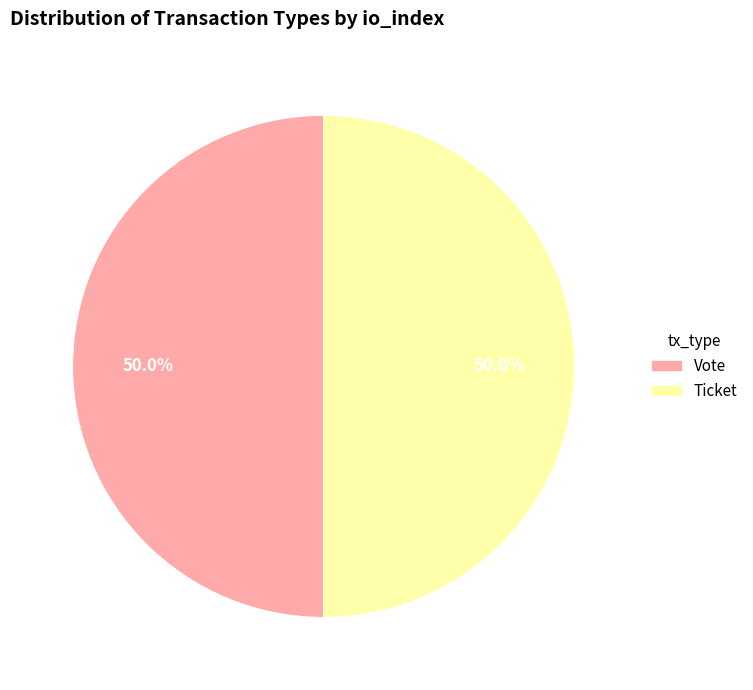

What percentage is NOT represented by Ticket?

50.0%